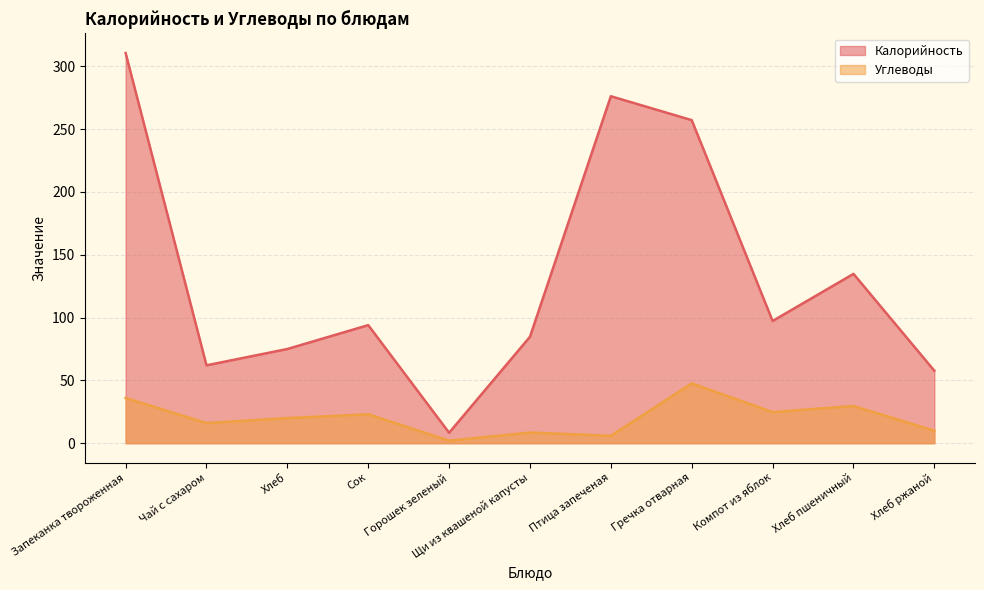

What is the difference between the second highest and second lowest values in the Калорийность series?

218.6